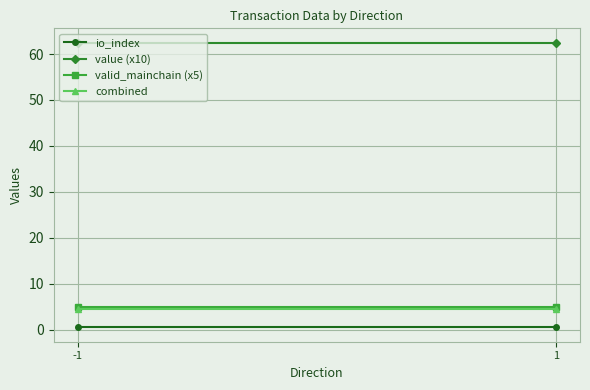

What is the average value of the combined series?

4.6